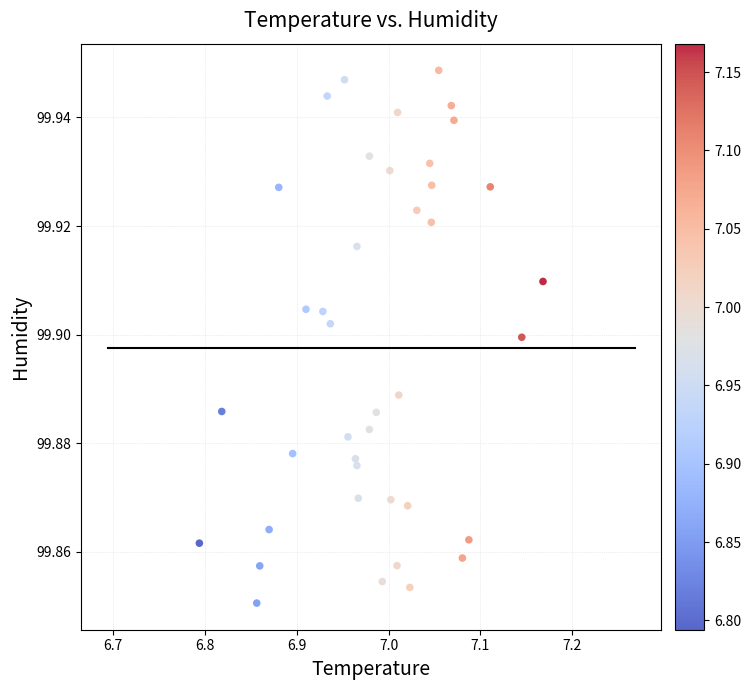

What is the range of X values (max minus min)?

0.4